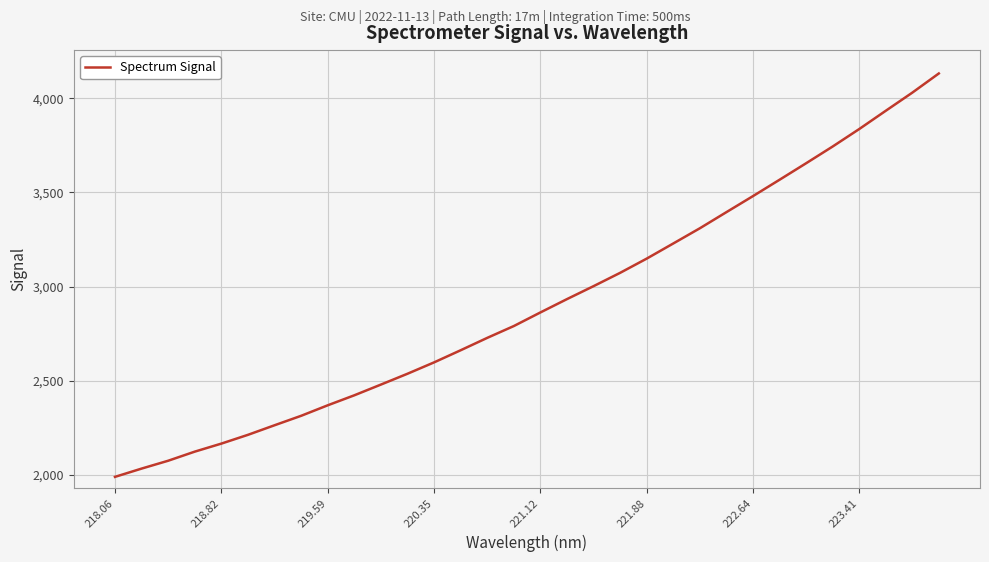

What is the greatest value displayed?

4130.9